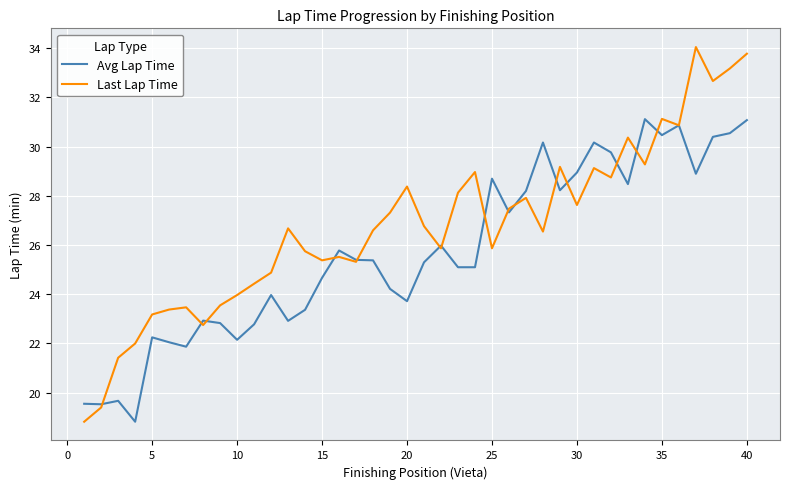

Which series has the largest total across all categories?

Last Lap Time